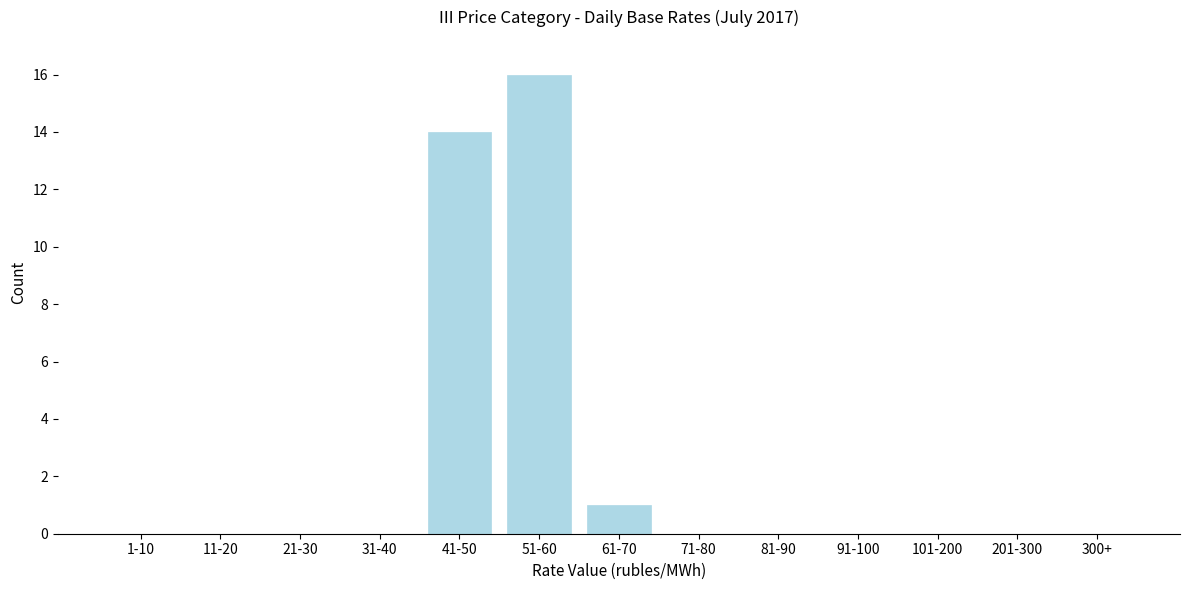

Reading left to right, transcribe all the data shown in this chart.

1-10=0	11-20=0	21-30=0	31-40=0	41-50=14	51-60=16	61-70=1	71-80=0	81-90=0	91-100=0	101-200=0	201-300=0	300+=0